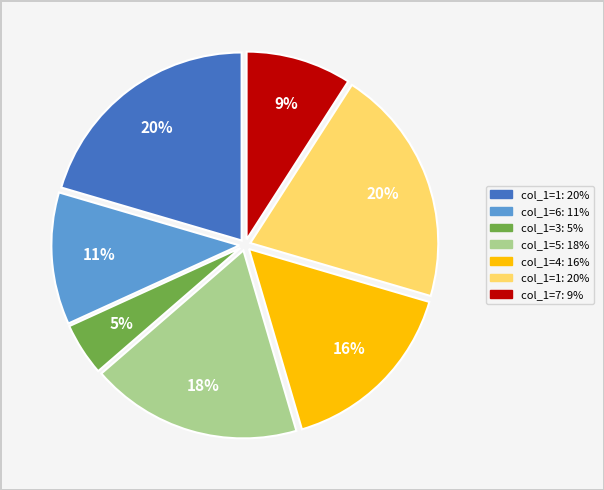

To the nearest percent, what is the average slice percentage?

14%